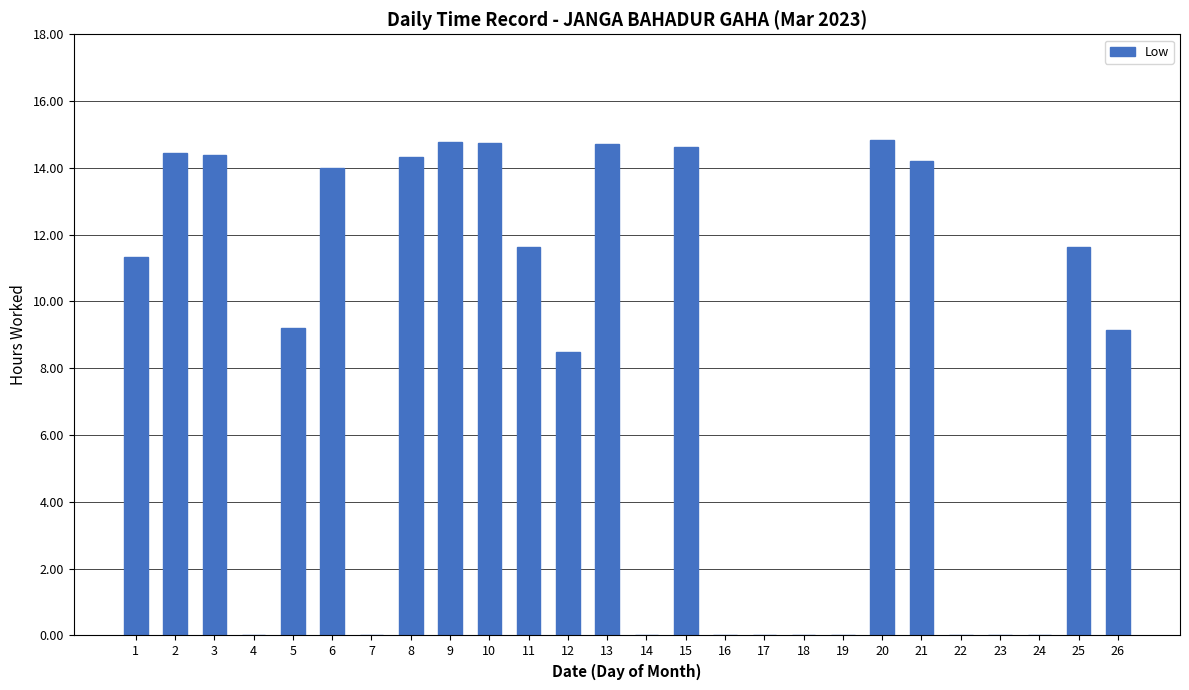

Approximately how many times larger is the value at 2 compared to 26?

1.6